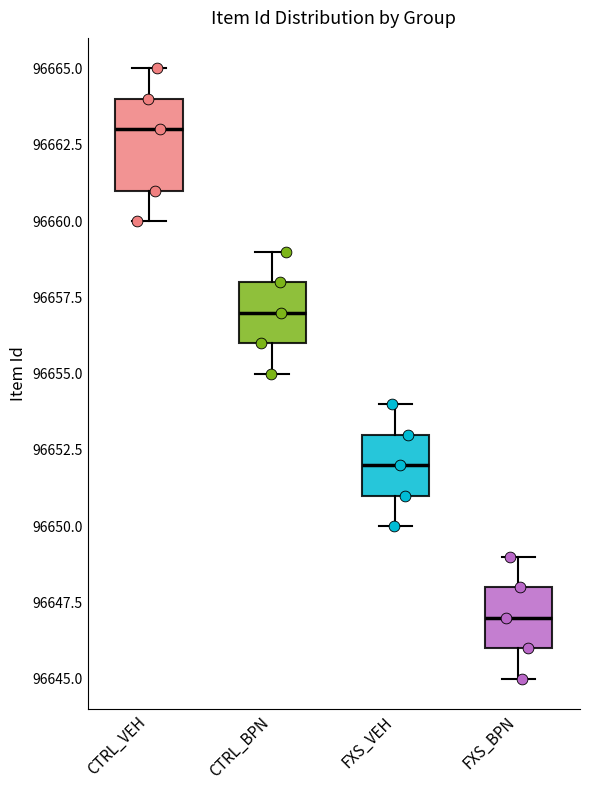

Which box is the tallest, from its lower edge to its upper edge?

CTRL_VEH